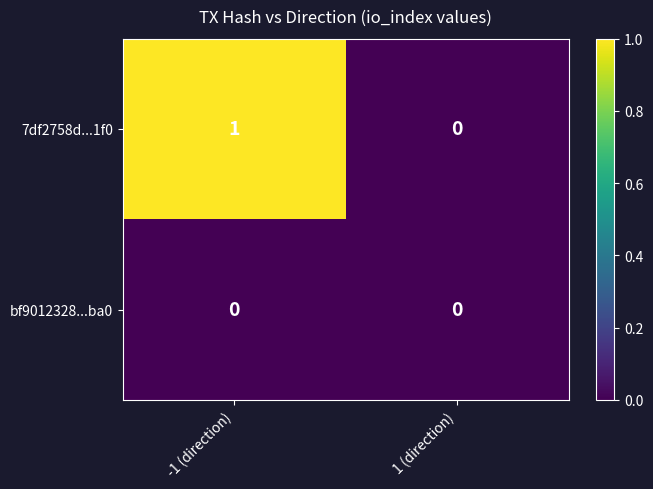

Which series has the largest range (max minus min)?

7df2758d...1f0